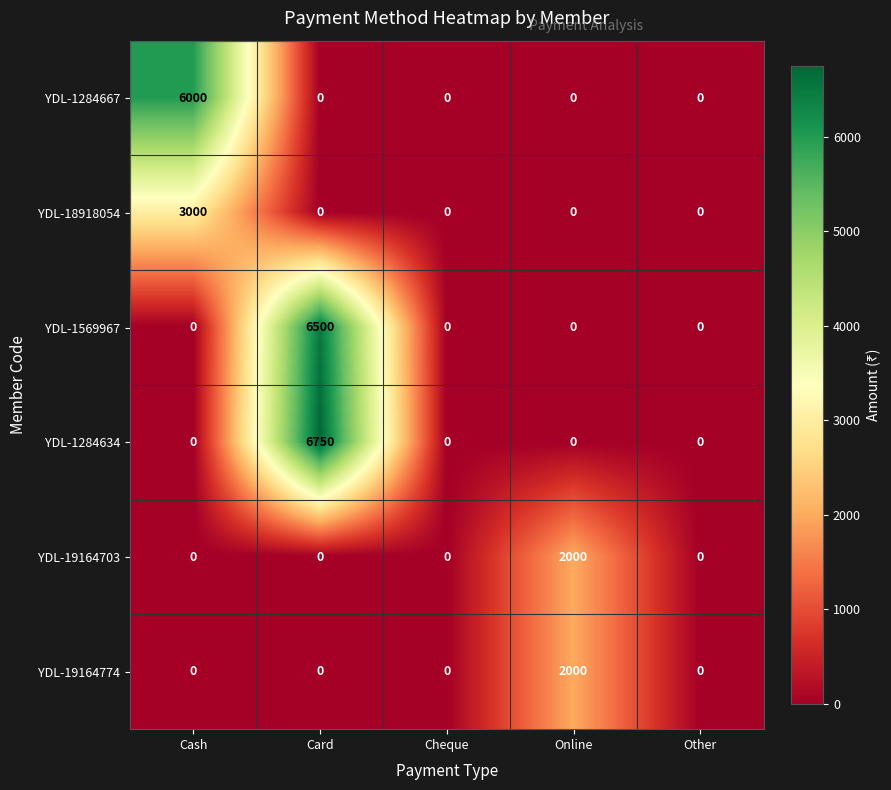

Reading left to right, what are all the values shown in this chart?

YDL-1284667: 6000	0	0	0	0
YDL-18918054: 3000	0	0	0	0
YDL-1569967: 0	6500	0	0	0
YDL-1284634: 0	6750	0	0	0
YDL-19164703: 0	0	0	2000	0
YDL-19164774: 0	0	0	2000	0